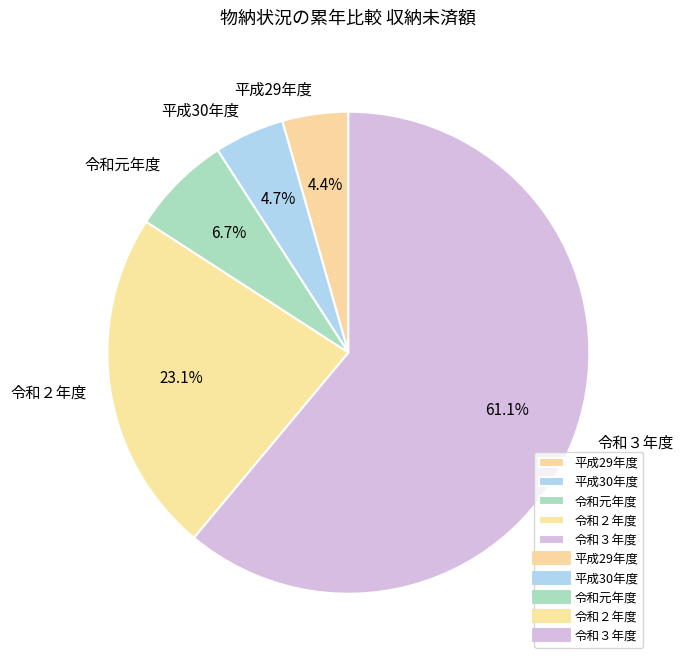

Is it true that 令和２年度 is 30% of the pie?

False